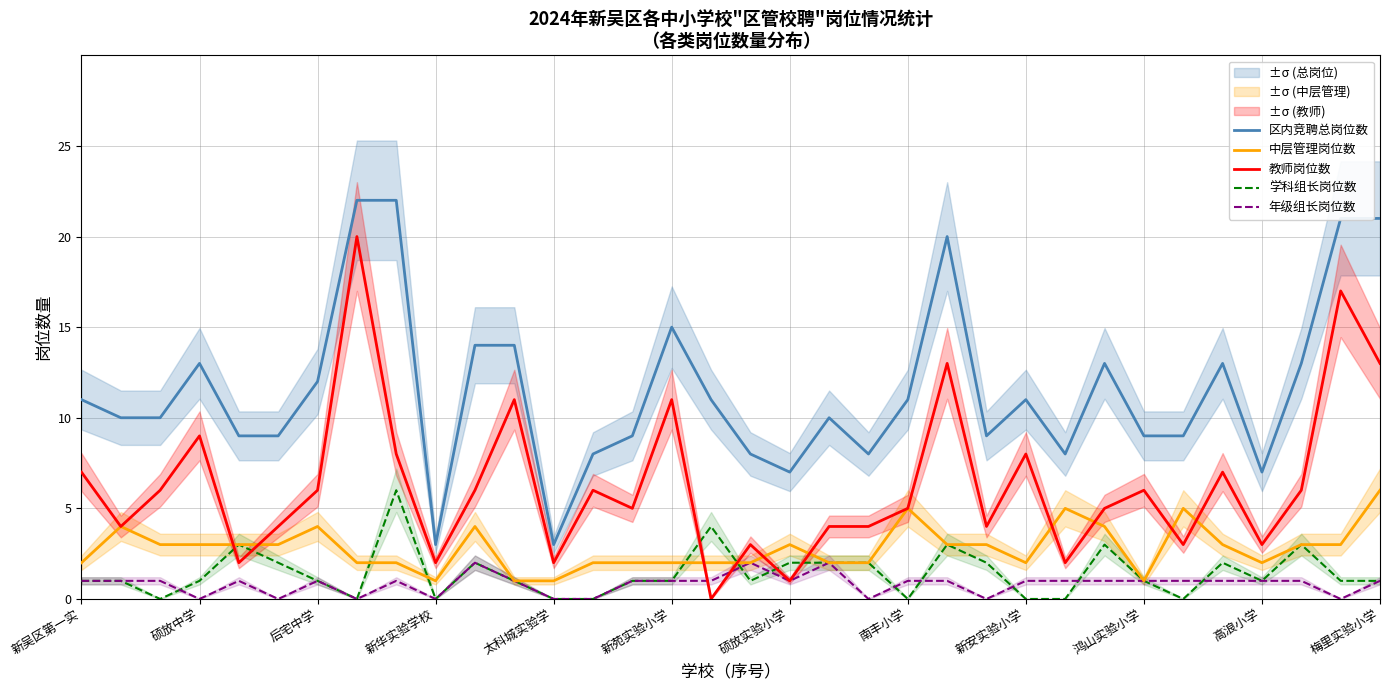

How many interior local peaks does the 学科组长岗位数 series have?

8